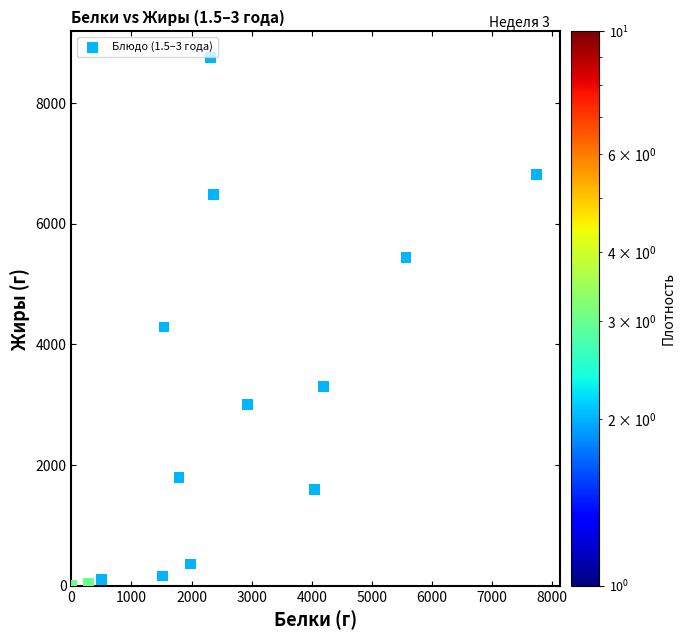

What is the range of X values (max minus min)?

7740